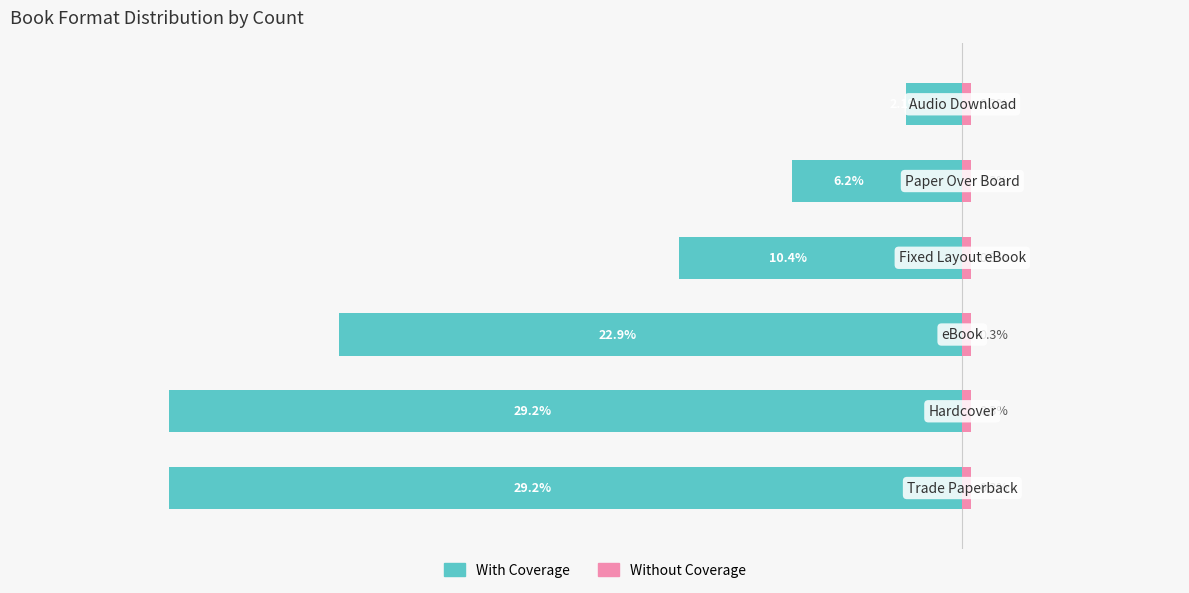

The With Coverage series shows -1.3 at 5. True or false?

False